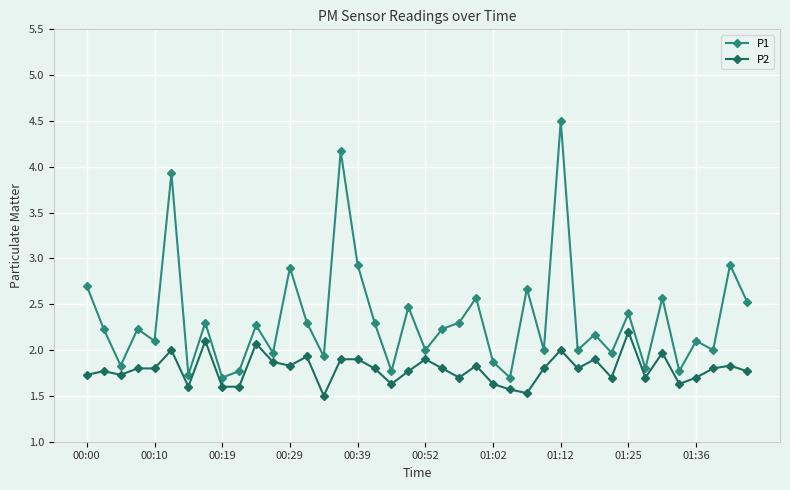

True or false: P1 has more than 1 interior local peaks.

True